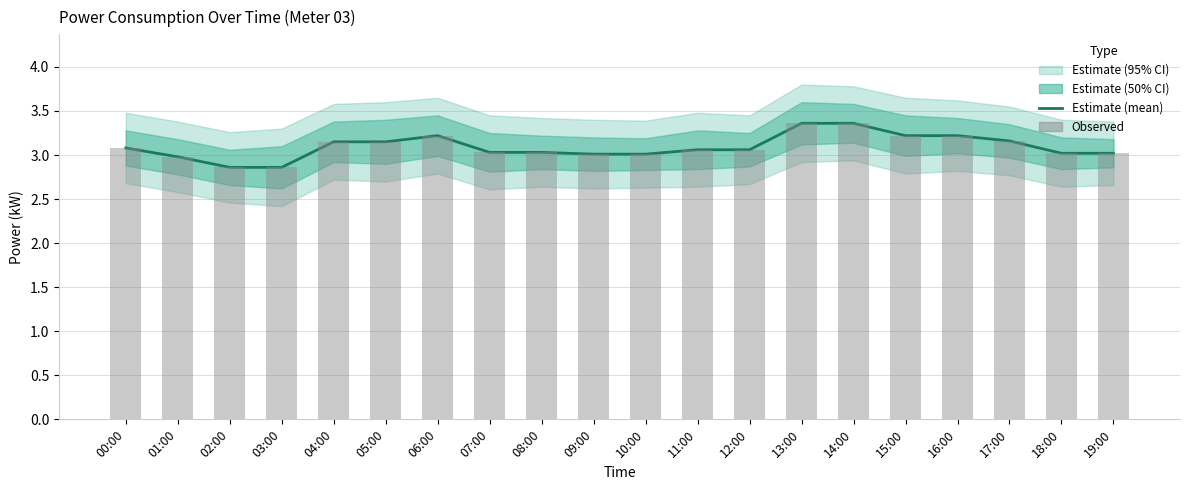

Which has a higher value, 10:00 or 06:00?

06:00